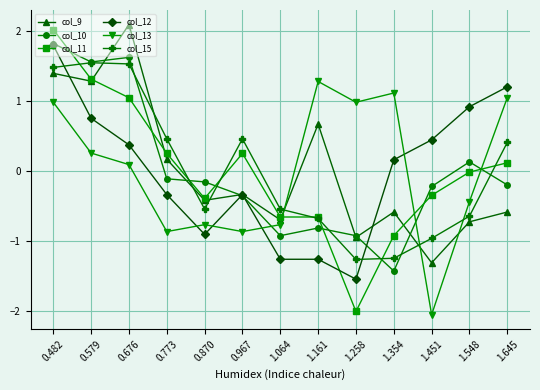

At which category is the sum across all series the highest?

0.482